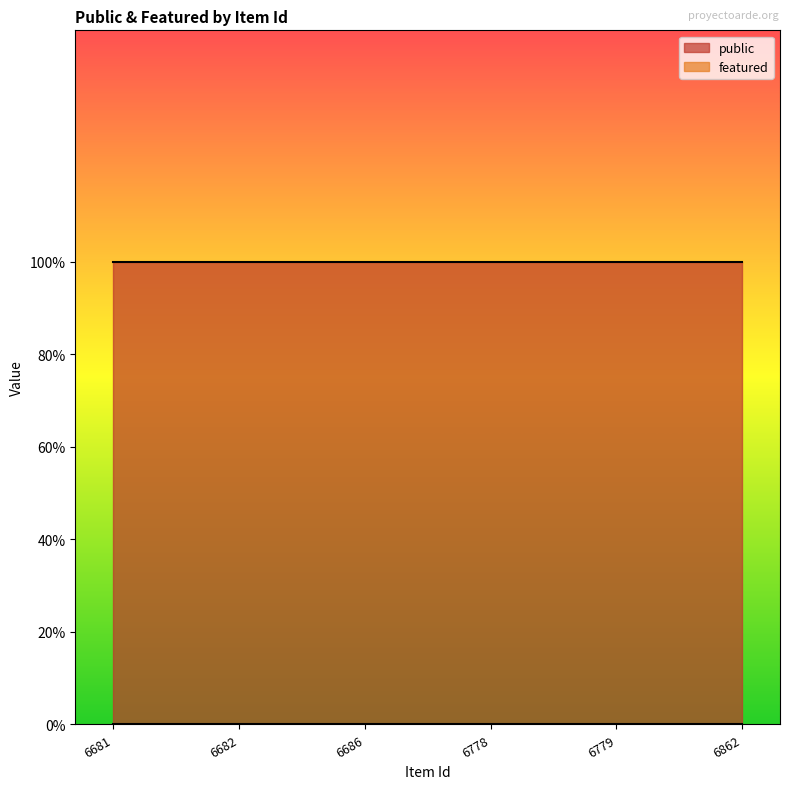

Which has a higher value, 6778 or 6862?

6778